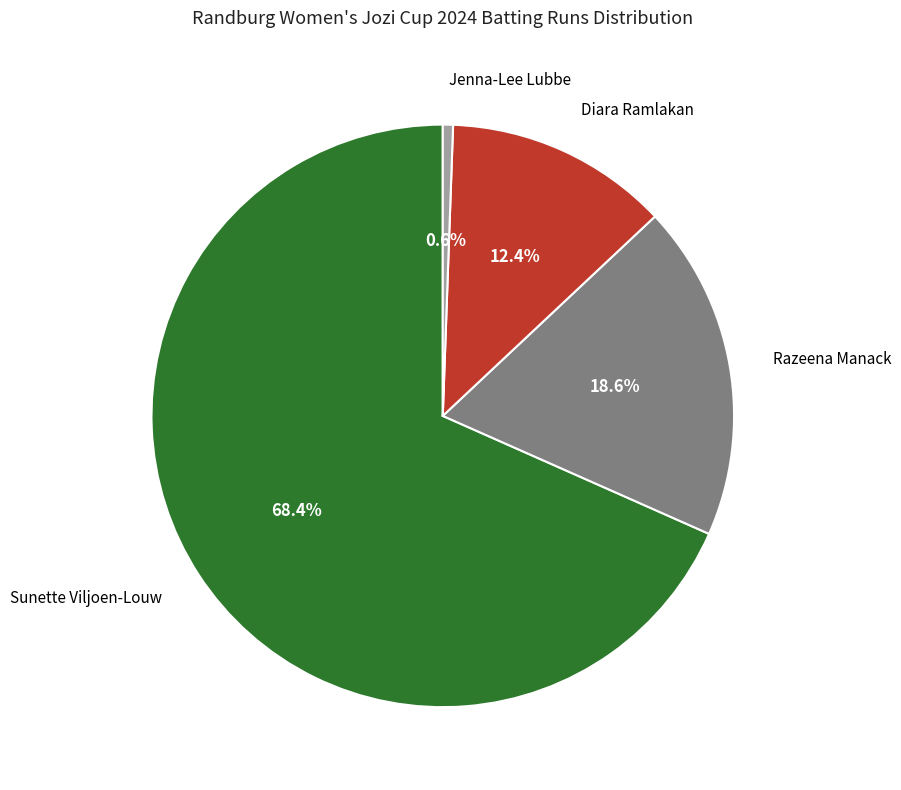

Does any single category account for the majority?

Yes